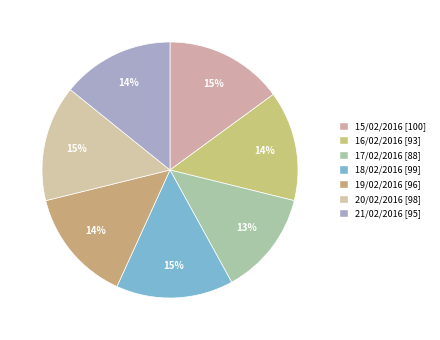

How many slices are in this pie chart?

7